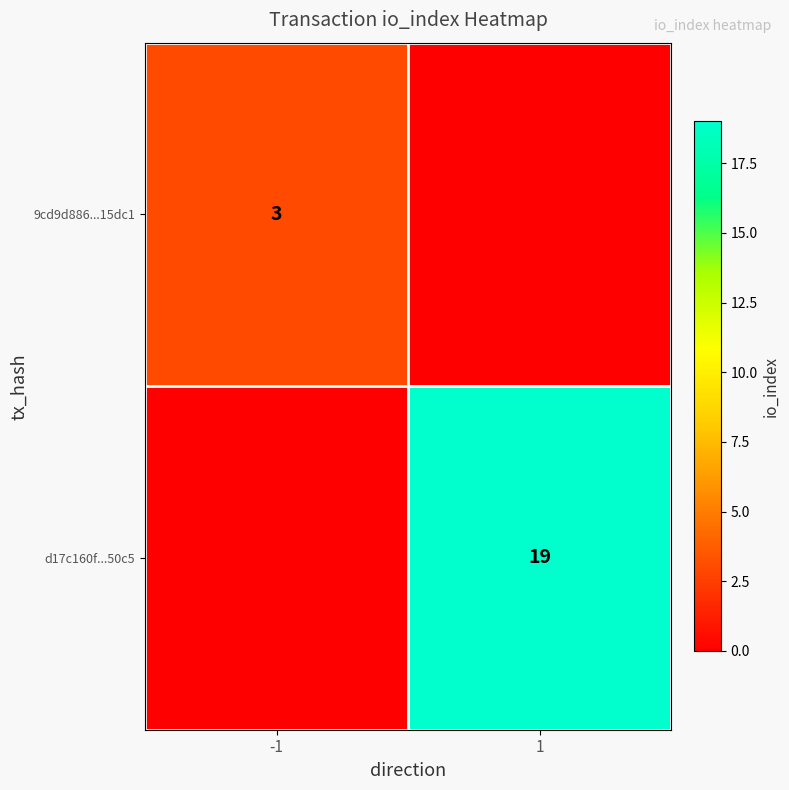

What is the total value across all series at 1?

19